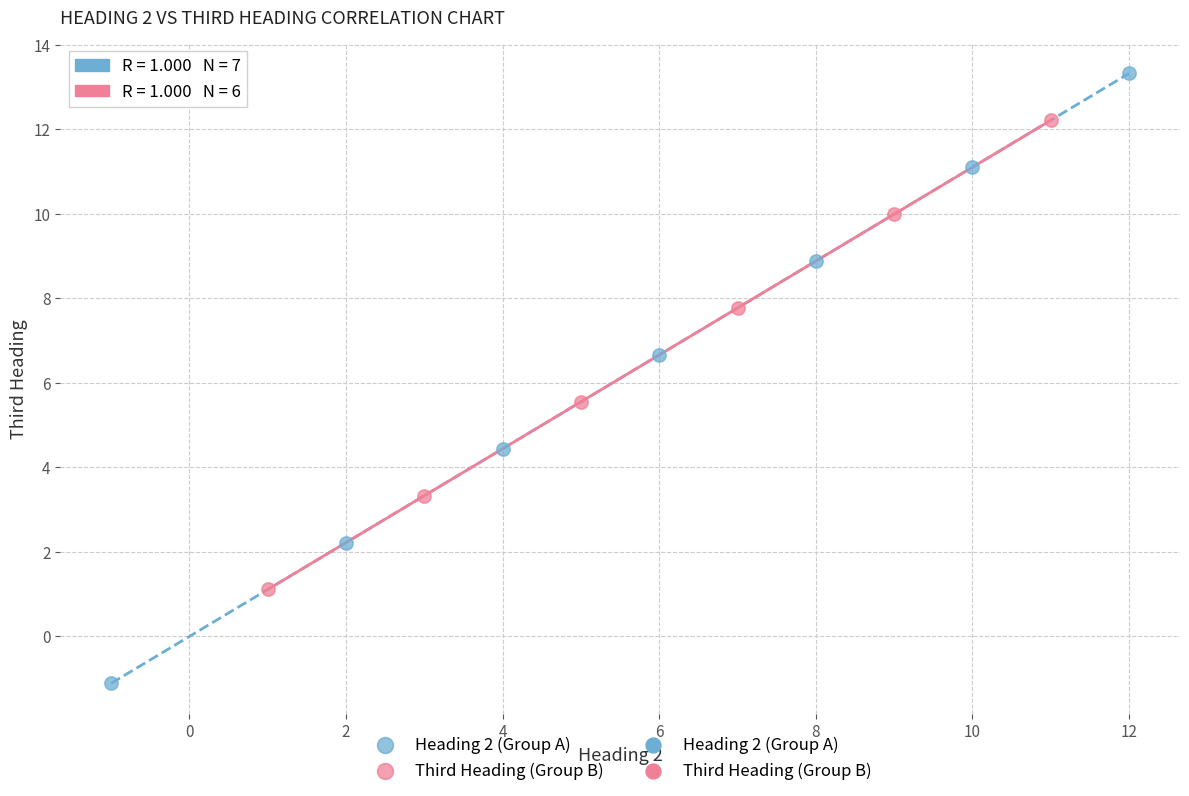

Which series contains the lowest Y value?

Heading 2 (Group A)